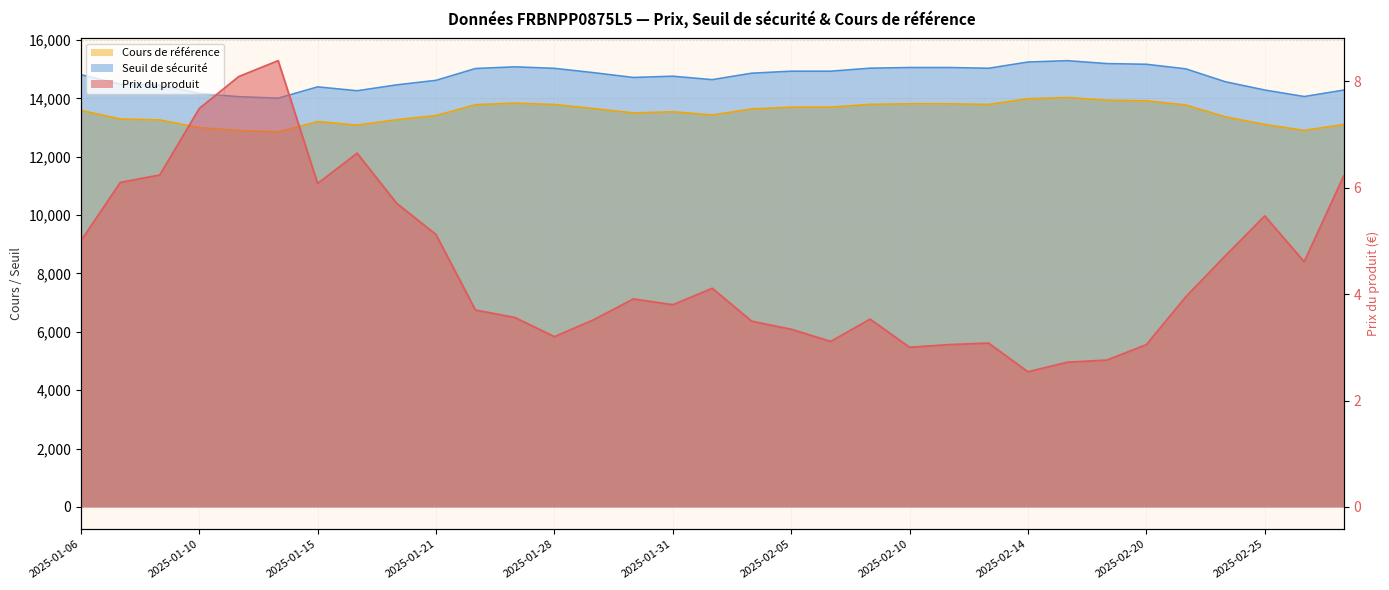

True or false: Cours de référence has a value of 4521.8 at 2025-02-18.

False